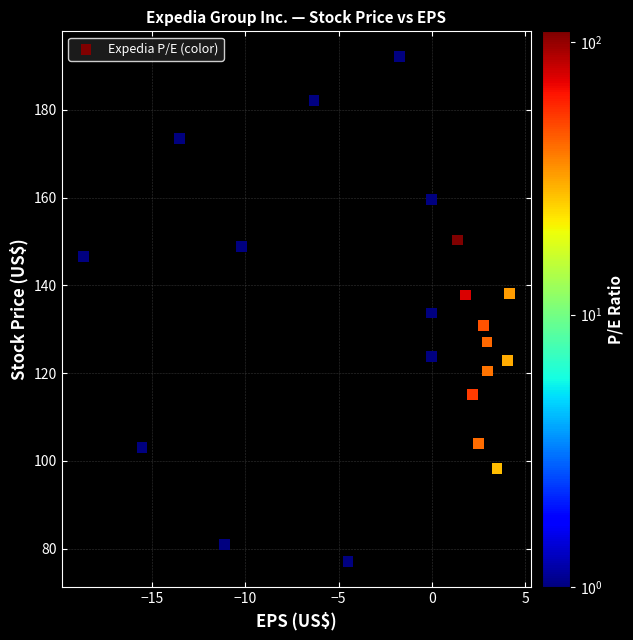

What is the range of X values (max minus min)?

22.8